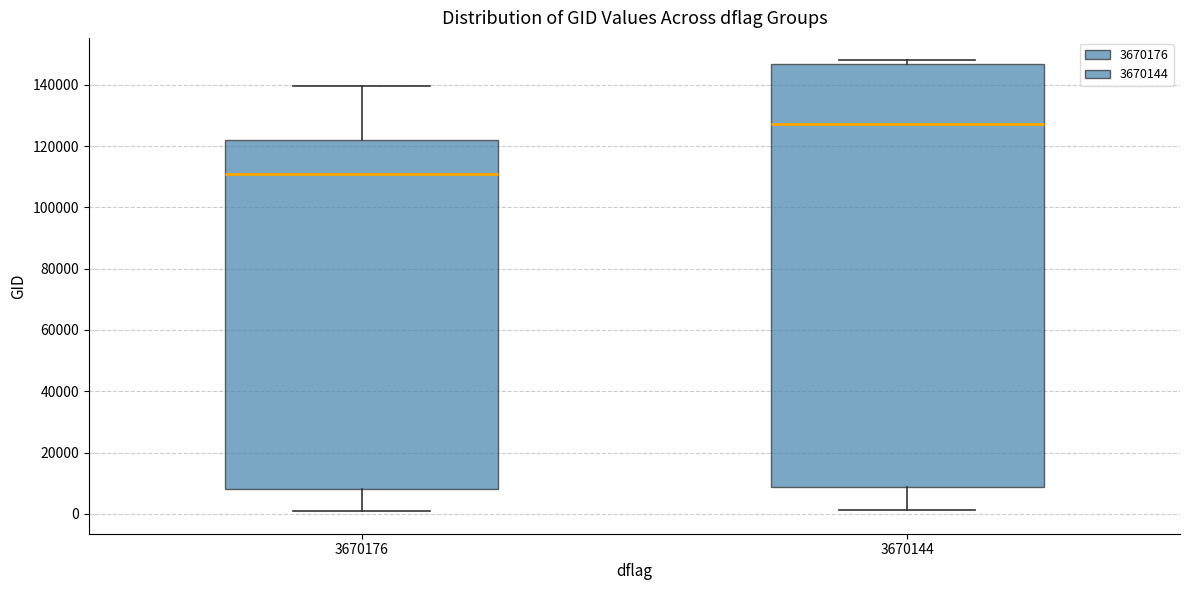

Which box is the tallest, from its lower edge to its upper edge?

3670144